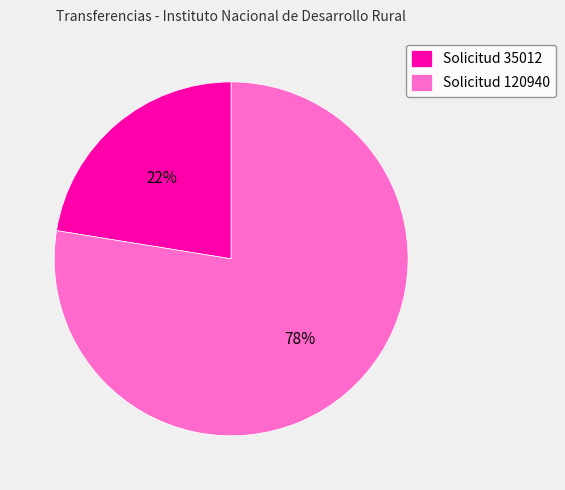

Does any single category account for the majority?

Yes